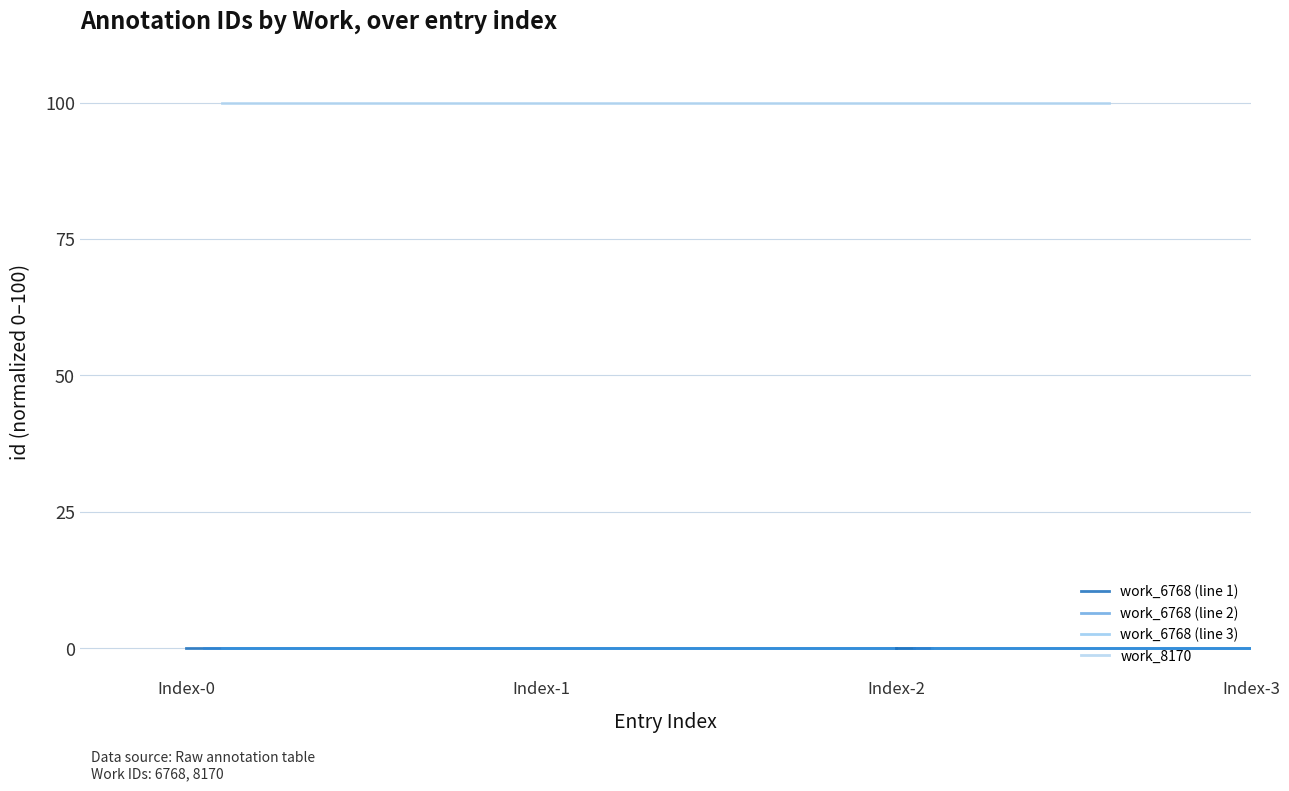

Reading left to right, what are all the values shown in this chart?

Index-0=0.0	Index-1=0.0	Index-2=0.0